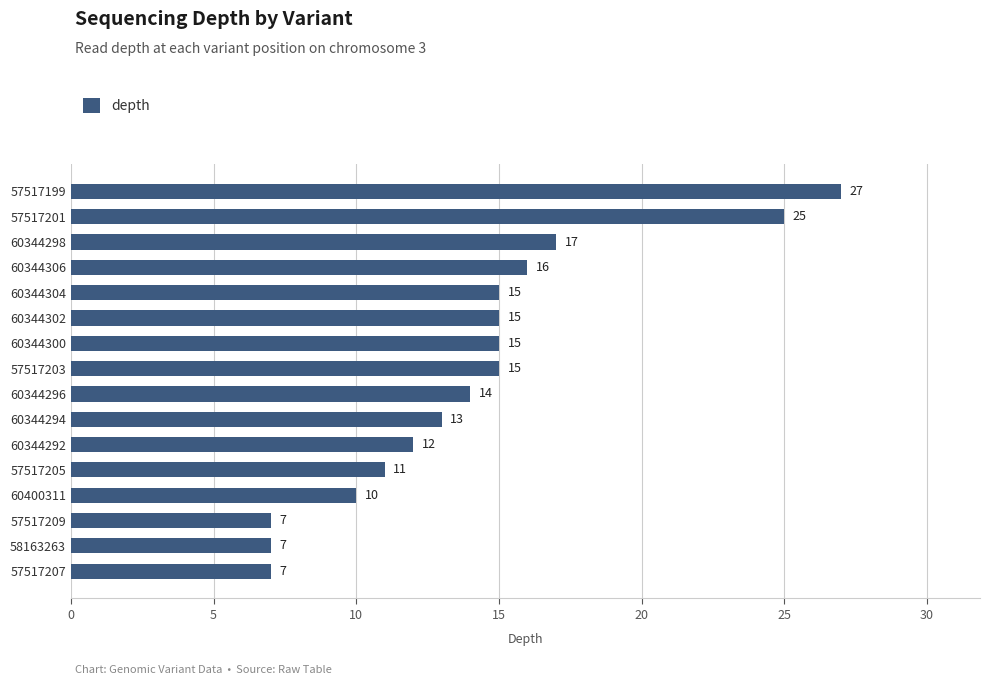

Which has a higher value, 57517199 or 58163263?

57517199